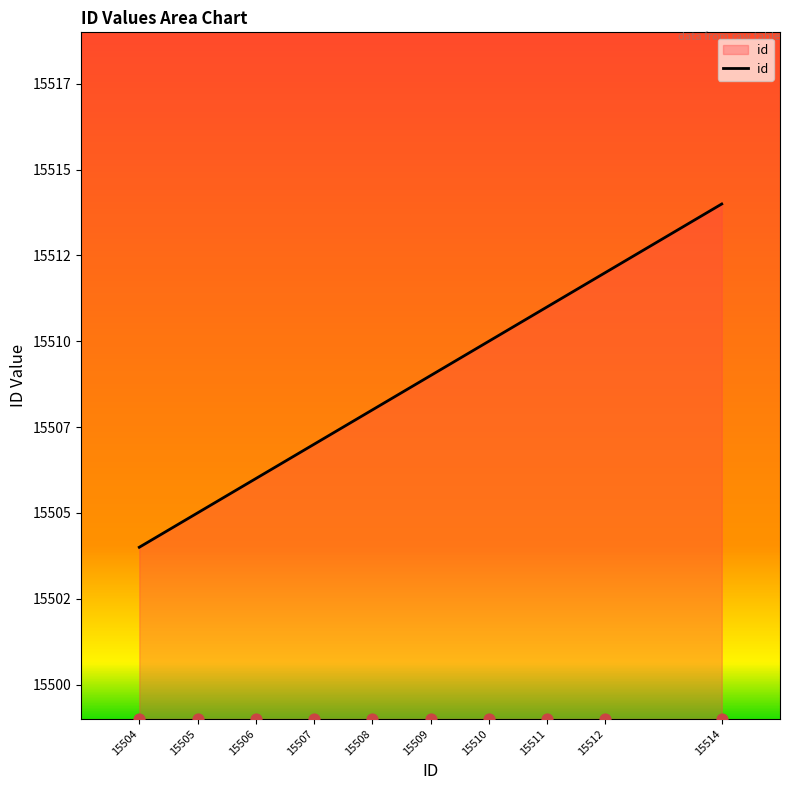

What is the change in value from 15508 to 15512?

+4